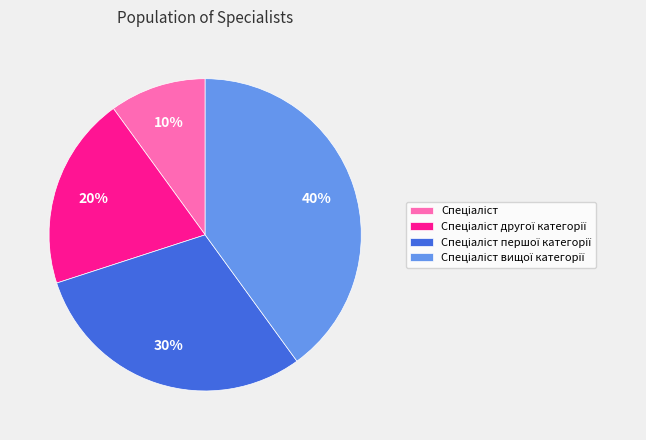

To the nearest percent, what is the average slice percentage?

25%